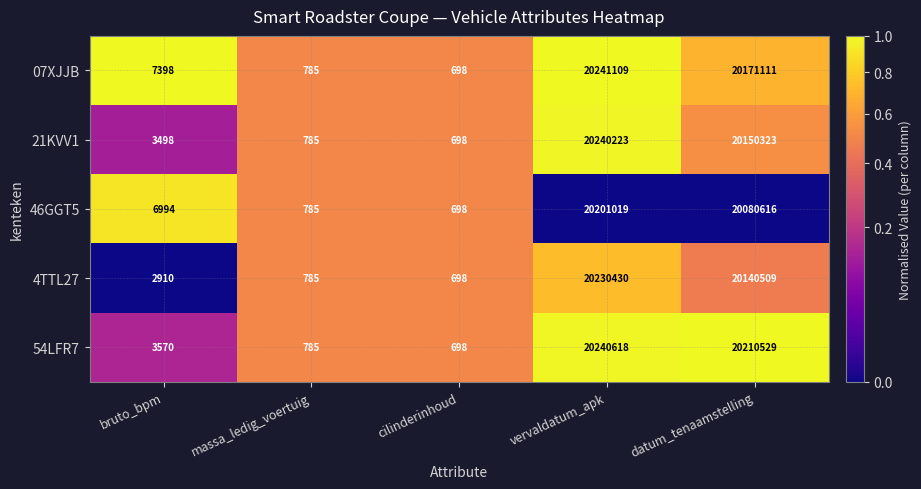

What is the difference between the maximum and second lowest values in the 07XJJB series?

20240324